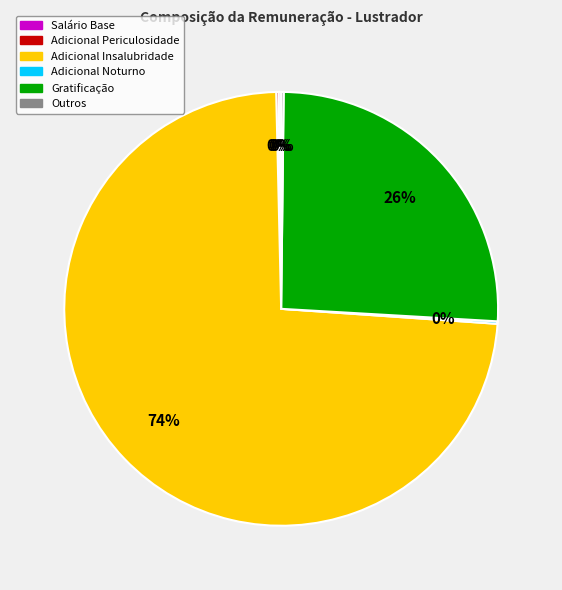

Which category accounts for the majority?

Adicional Insalubridade